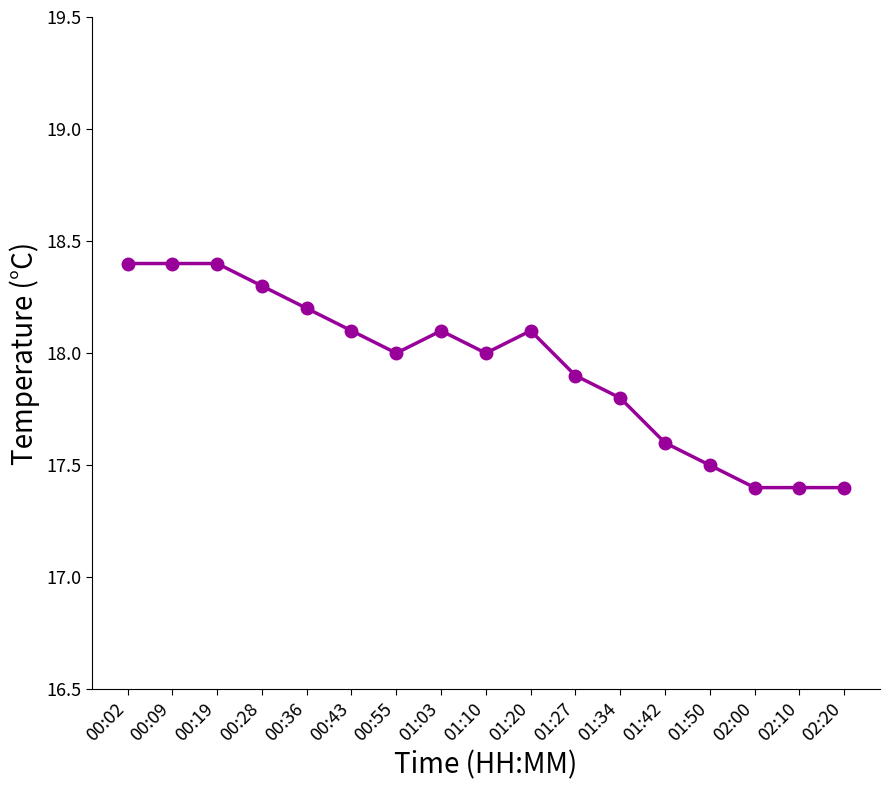

What is the change in value from 00:55 to 02:20?

-0.6